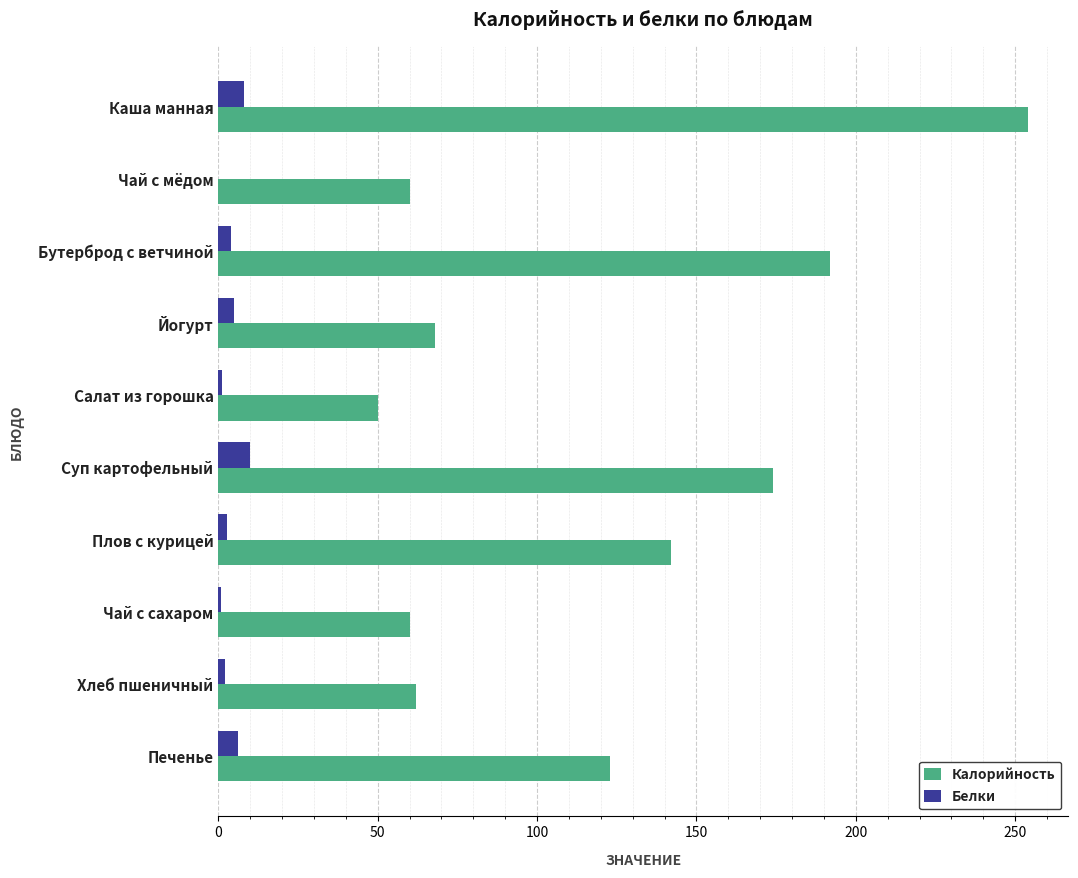

Which series changed the most between Хлеб пшеничный and Печенье?

Калорийность